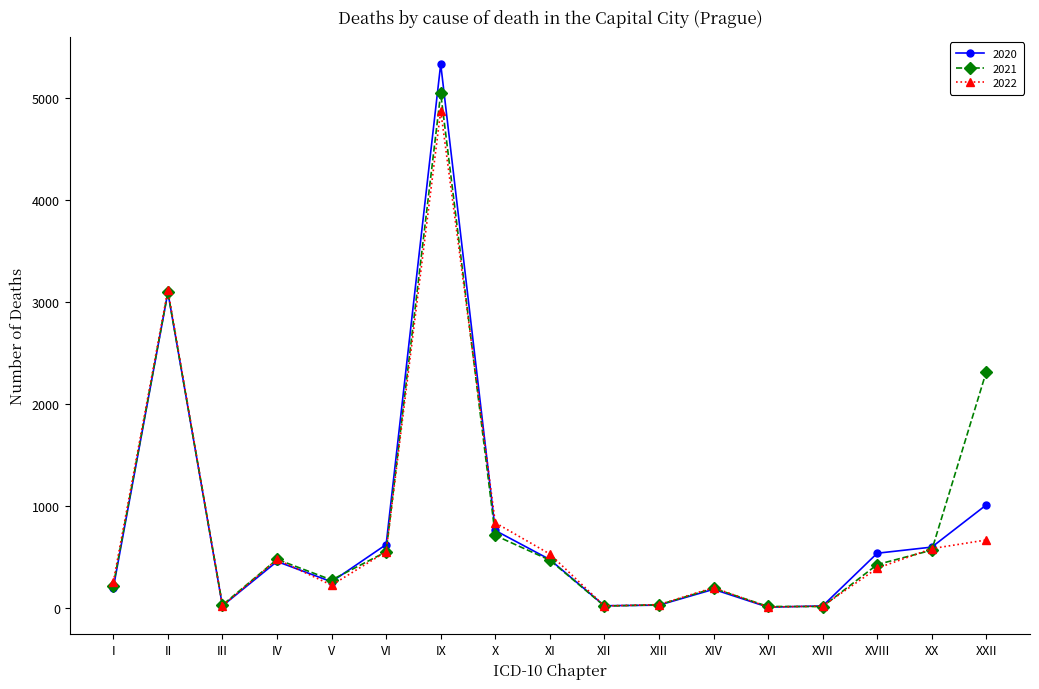

True or false: 2021 has more than 0 interior local peaks.

True